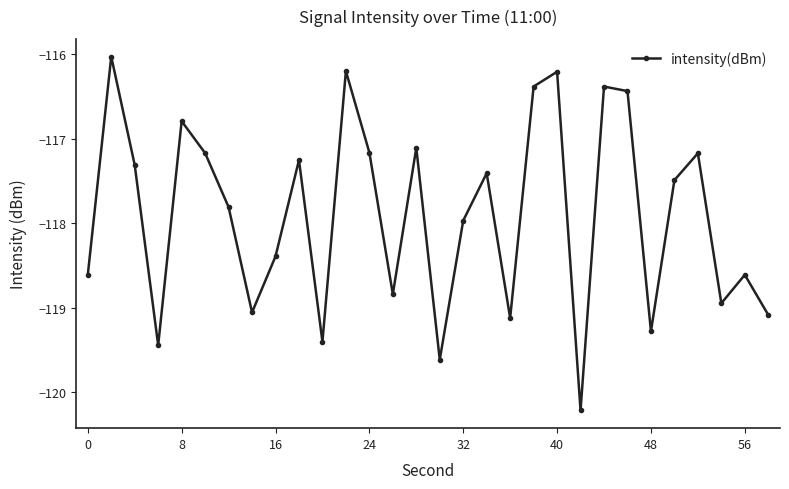

Count the number of values greater than -117.

7